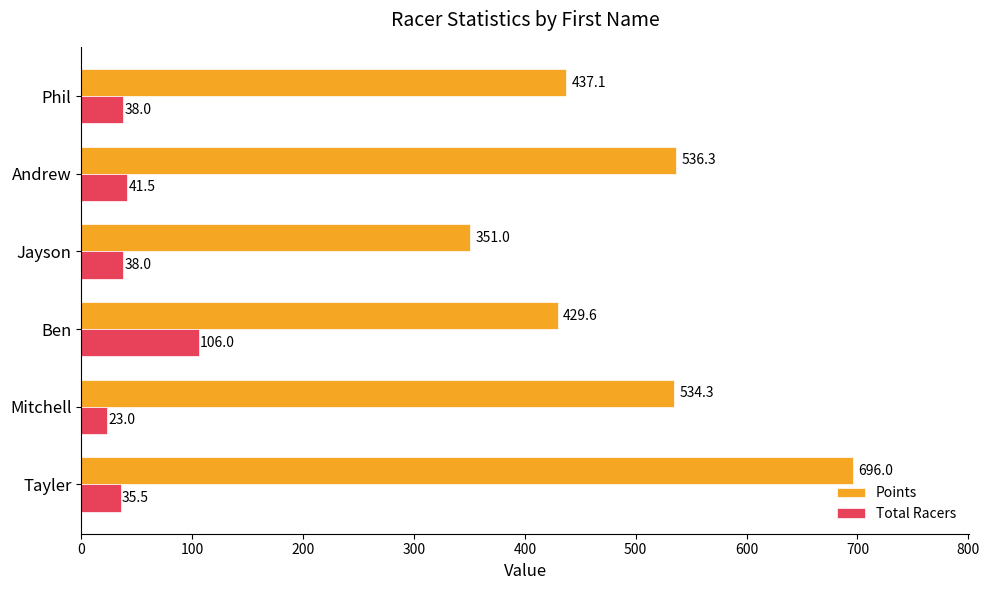

How many data points in Points are less than 534?

3